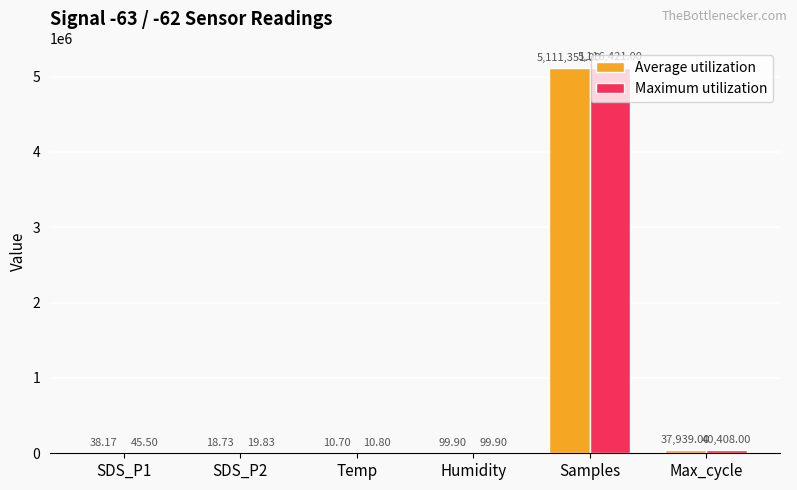

Reading right to left, extract all data points from this chart.

Average utilization: Max_cycle=37939.0	Samples=5111351.0	Humidity=99.9	Temp=10.7	SDS_P2=18.7	SDS_P1=38.2
Maximum utilization: Max_cycle=40408.0	Samples=5116421.0	Humidity=99.9	Temp=10.8	SDS_P2=19.8	SDS_P1=45.5